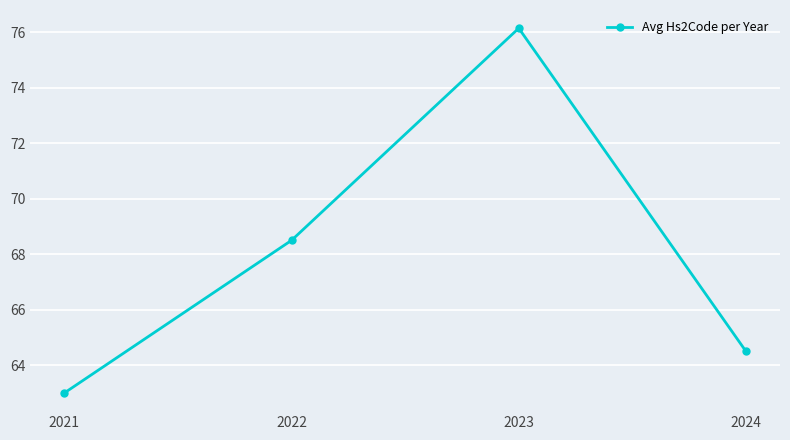

Which label corresponds to the largest value in the chart?

2023